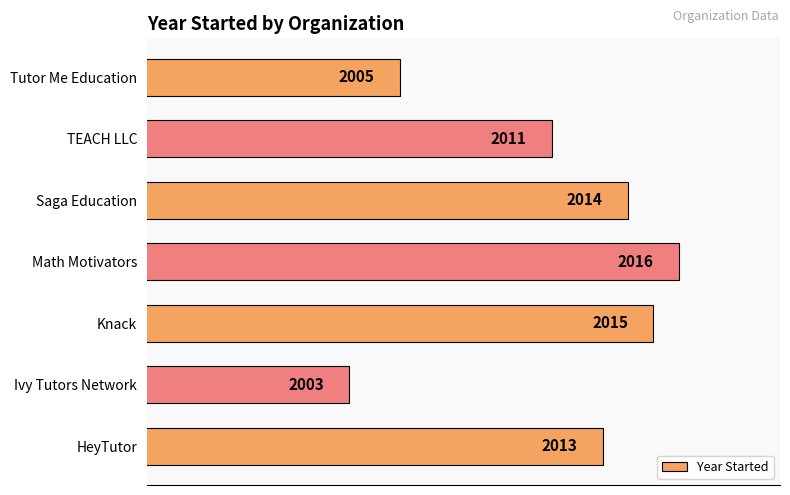

How many bars are there in total?

7